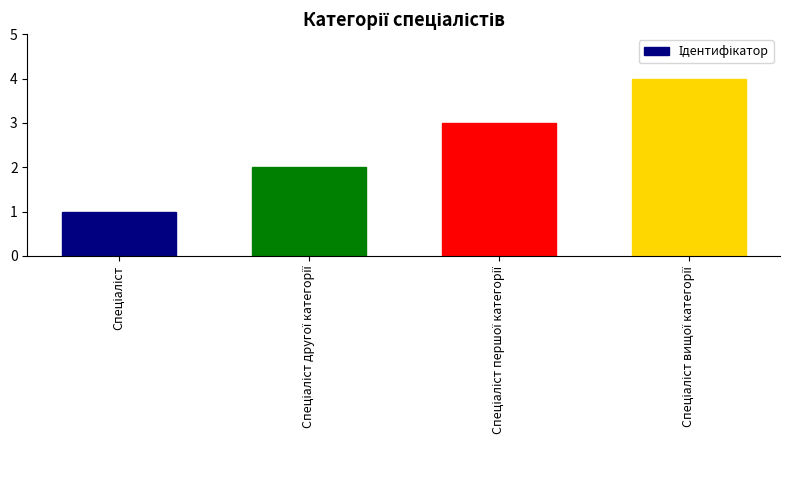

Count the number of categories in the chart.

4